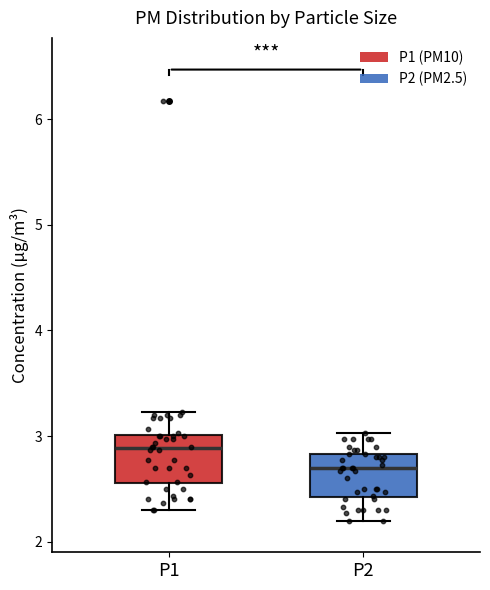

Where does the upper whisker of the box for P2 end on the y-axis? The values are not printed on the chart, so give them approximately, as read against the axis.

3.0